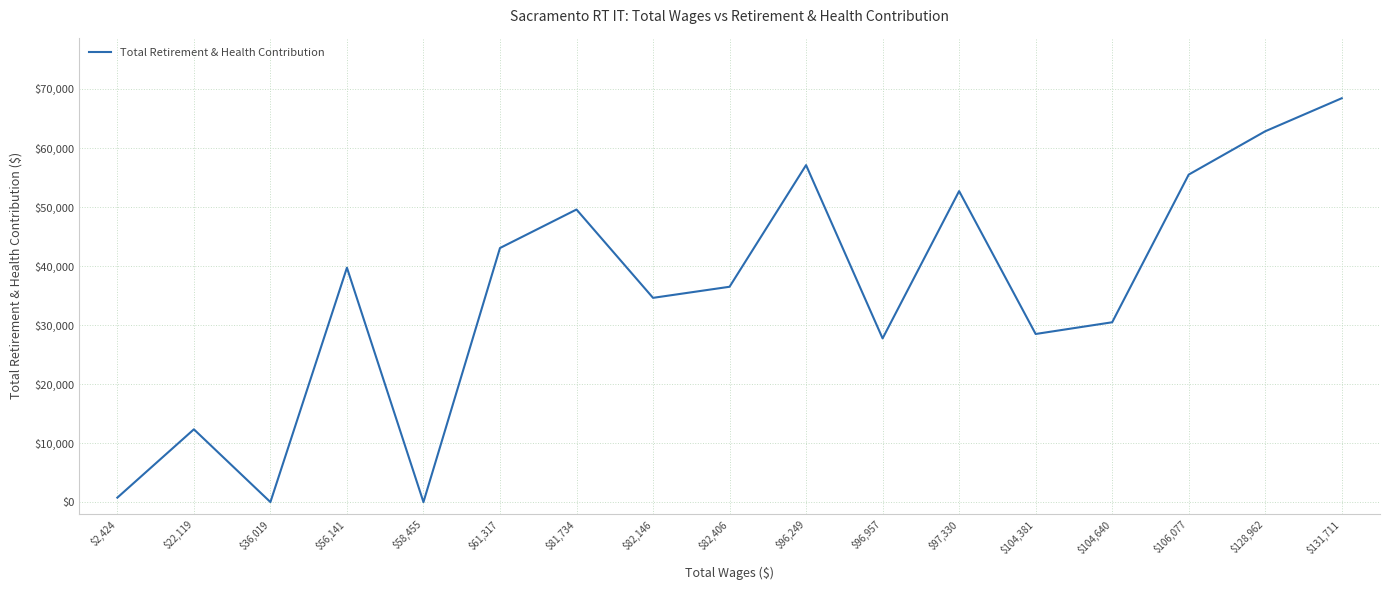

At which label does the data first exceed 36485?

$56,141